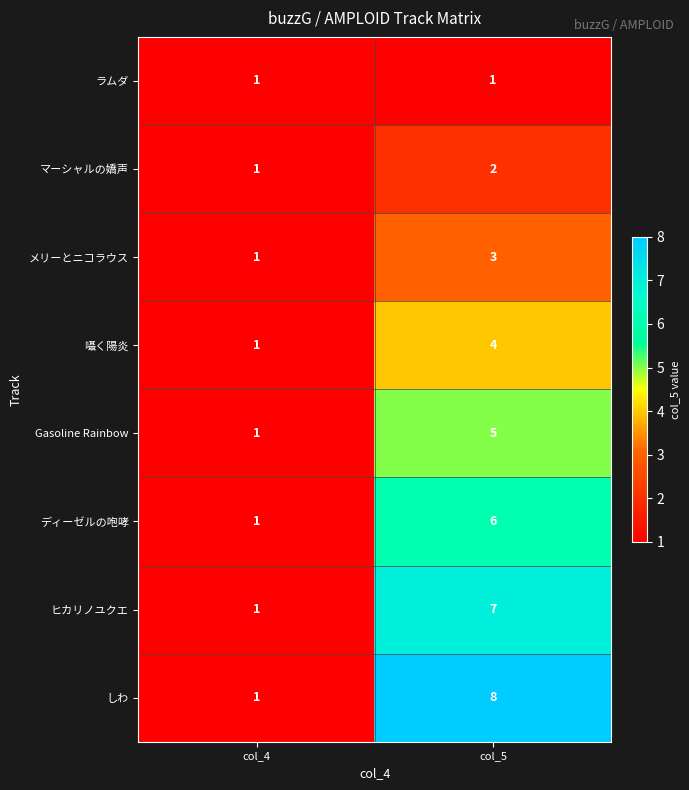

At which label is ヒカリノユクエ closest to 4?

col_4